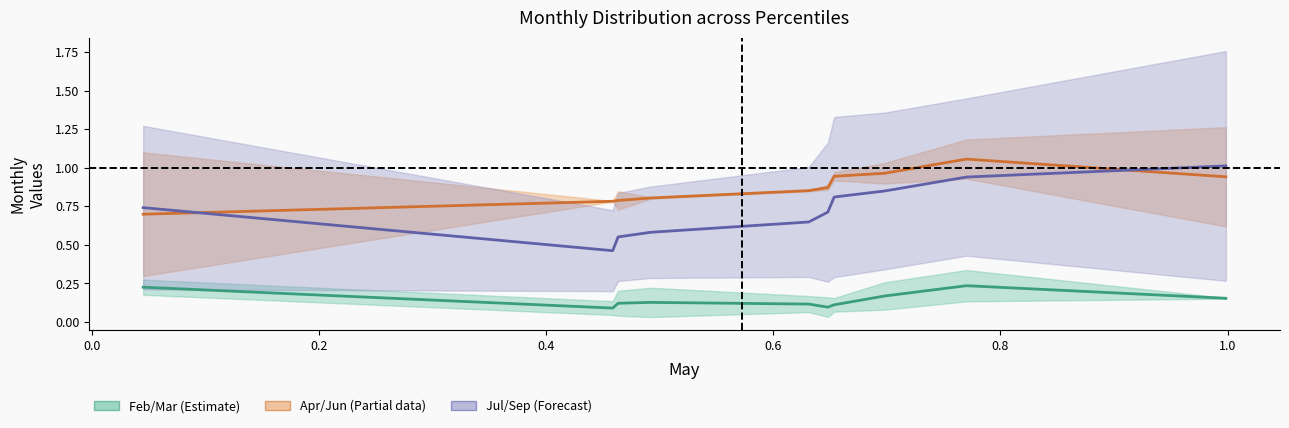

Reading left to right, transcribe all the data shown in this chart.

Feb/Mar (Estimate): 0.2	0.1	0.1	0.1	0.1	0.1	0.1	0.2	0.2	0.2
Apr/Jun (Partial data): 0.7	0.8	0.8	0.8	0.9	0.9	0.9	1.0	1.1	0.9
Jul/Sep (Forecast): 0.7	0.5	0.6	0.6	0.6	0.7	0.8	0.8	0.9	1.0